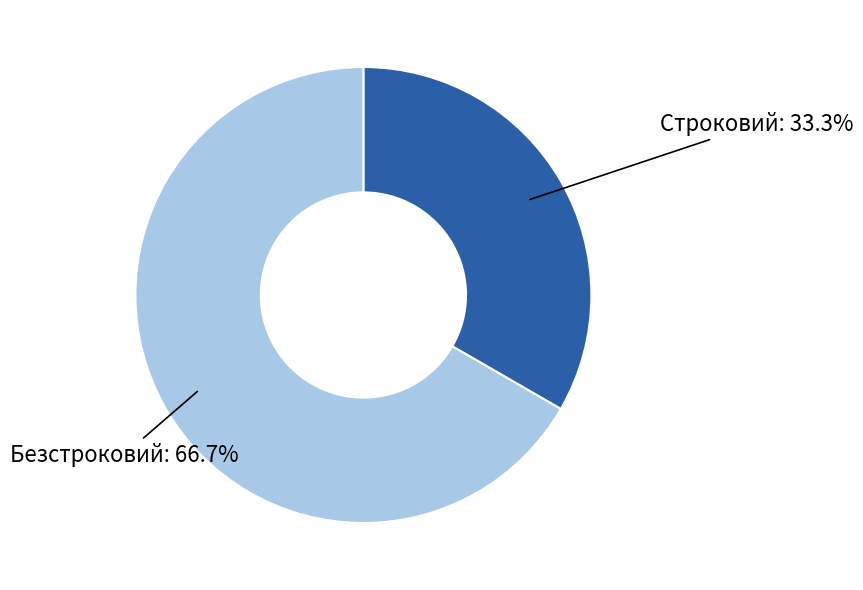

Is there any slice that represents more than half of the pie?

Yes